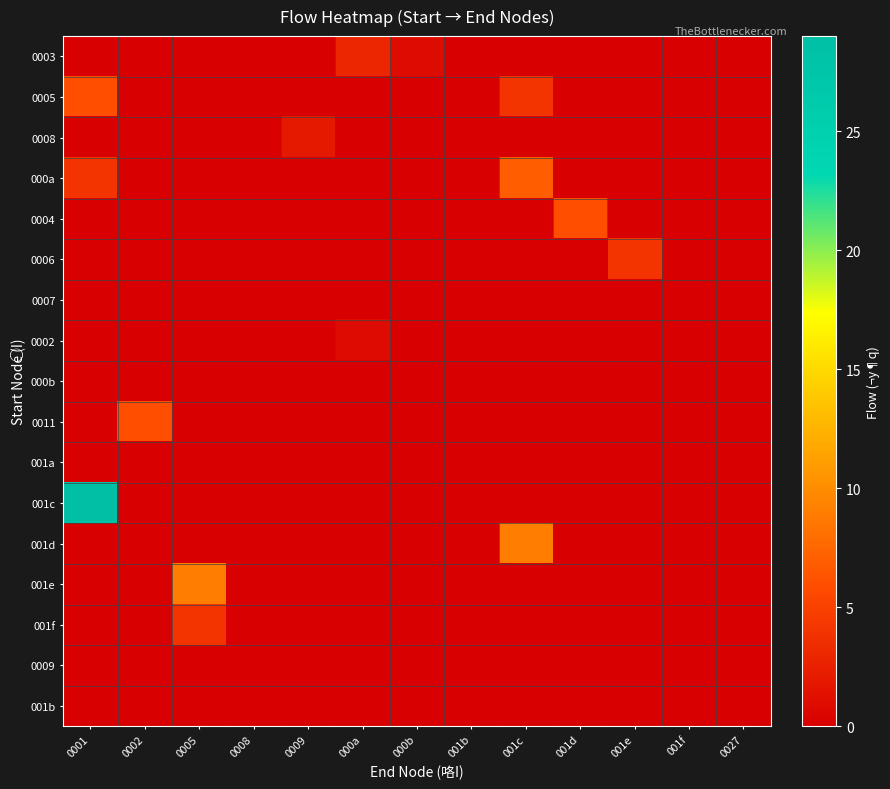

Reading left to right, what are all the values shown in this chart?

0003: 0001=0	0002=0	0005=0	0008=0	0009=0	000a=3	000b=1	001b=0	001c=0	001d=0	001e=0	001f=0	0027=0
0005: 0001=6	0002=0	0005=0	0008=0	0009=0	000a=0	000b=0	001b=0	001c=4	001d=0	001e=0	001f=0	0027=0
0008: 0001=0	0002=0	0005=0	0008=0	0009=2	000a=0	000b=0	001b=0	001c=0	001d=0	001e=0	001f=0	0027=0
000a: 0001=4	0002=0	0005=0	0008=0	0009=0	000a=0	000b=0	001b=0	001c=7	001d=0	001e=0	001f=0	0027=0
0004: 0001=0	0002=0	0005=0	0008=0	0009=0	000a=0	000b=0	001b=0	001c=0	001d=6	001e=0	001f=0	0027=0
0006: 0001=0	0002=0	0005=0	0008=0	0009=0	000a=0	000b=0	001b=0	001c=0	001d=0	001e=4	001f=0	0027=0
0007: 0001=0	0002=0	0005=0	0008=0	0009=0	000a=0	000b=0	001b=0	001c=0	001d=0	001e=0	001f=0	0027=0
0002: 0001=0	0002=0	0005=0	0008=0	0009=0	000a=1	000b=0	001b=0	001c=0	001d=0	001e=0	001f=0	0027=0
000b: 0001=0	0002=0	0005=0	0008=0	0009=0	000a=0	000b=0	001b=0	001c=0	001d=0	001e=0	001f=0	0027=0
0011: 0001=0	0002=6	0005=0	0008=0	0009=0	000a=0	000b=0	001b=0	001c=0	001d=0	001e=0	001f=0	0027=0
001a: 0001=0	0002=0	0005=0	0008=0	0009=0	000a=0	000b=0	001b=0	001c=0	001d=0	001e=0	001f=0	0027=0
001c: 0001=29	0002=0	0005=0	0008=0	0009=0	000a=0	000b=0	001b=0	001c=0	001d=0	001e=0	001f=0	0027=0
001d: 0001=0	0002=0	0005=0	0008=0	0009=0	000a=0	000b=0	001b=0	001c=9	001d=0	001e=0	001f=0	0027=0
001e: 0001=0	0002=0	0005=9	0008=0	0009=0	000a=0	000b=0	001b=0	001c=0	001d=0	001e=0	001f=0	0027=0
001f: 0001=0	0002=0	0005=4	0008=0	0009=0	000a=0	000b=0	001b=0	001c=0	001d=0	001e=0	001f=0	0027=0
0009: 0001=0	0002=0	0005=0	0008=0	0009=0	000a=0	000b=0	001b=0	001c=0	001d=0	001e=0	001f=0	0027=0
001b: 0001=0	0002=0	0005=0	0008=0	0009=0	000a=0	000b=0	001b=0	001c=0	001d=0	001e=0	001f=0	0027=0